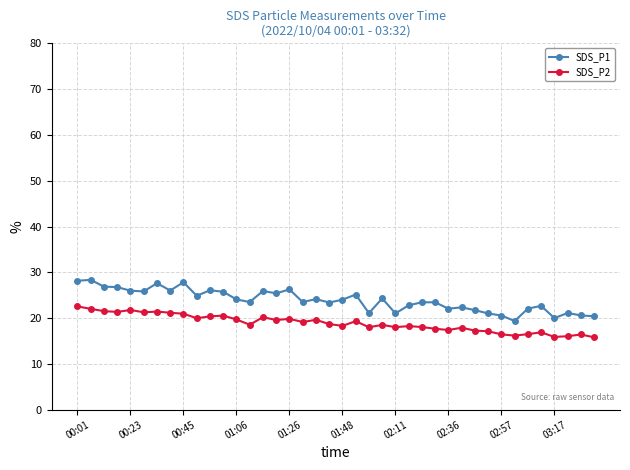

What is the smallest value displayed?

15.8